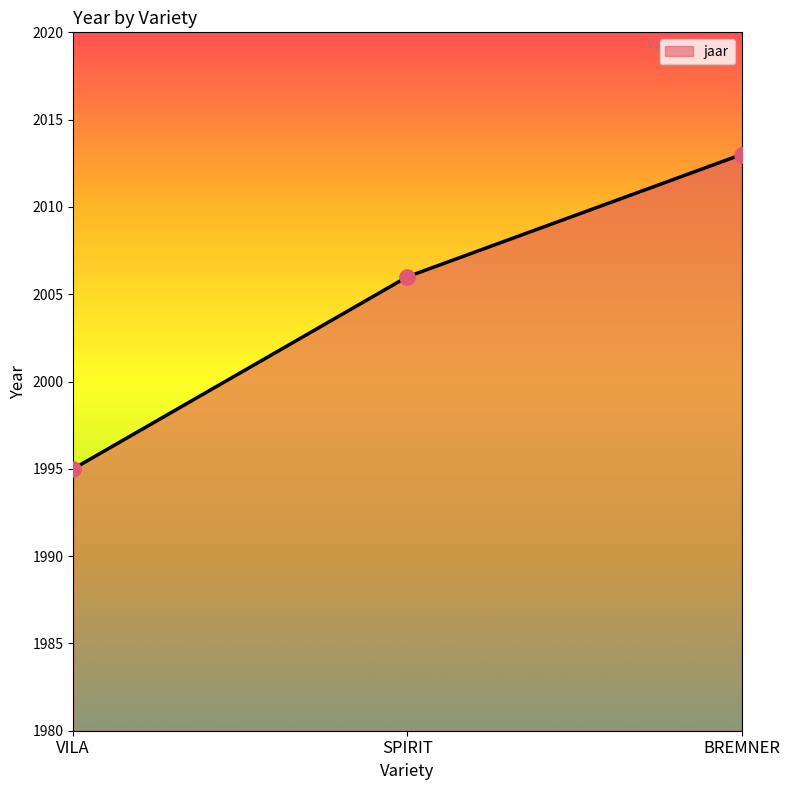

What is the change in value from SPIRIT to BREMNER?

+7